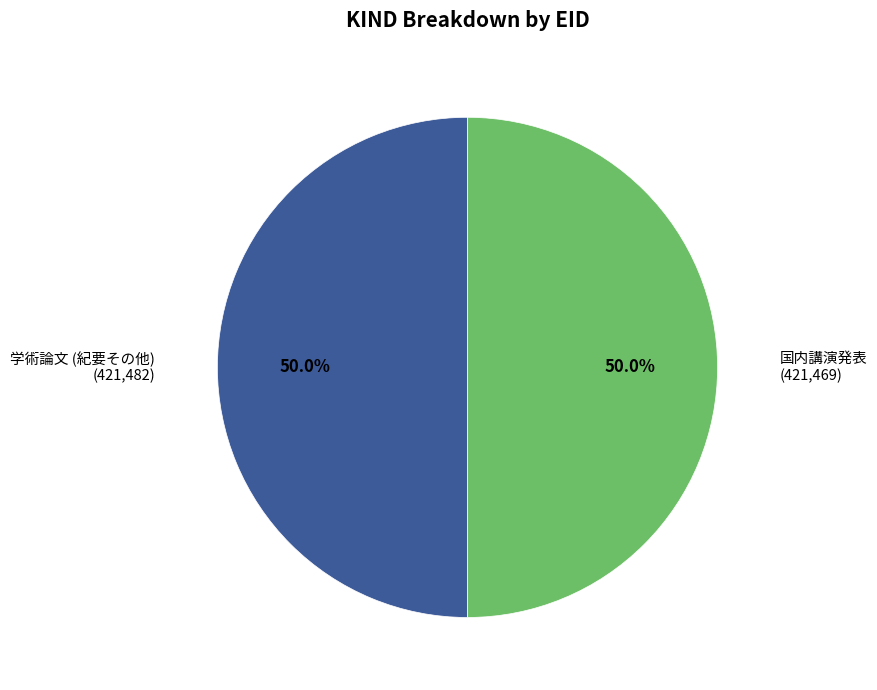

What percentage do 国内講演発表 and 学術論文 (紀要その他) together represent?

100.0%